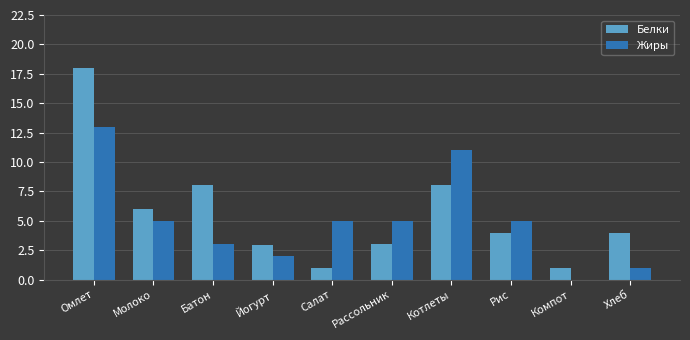

What is the total value across all series at Батон?

11.0